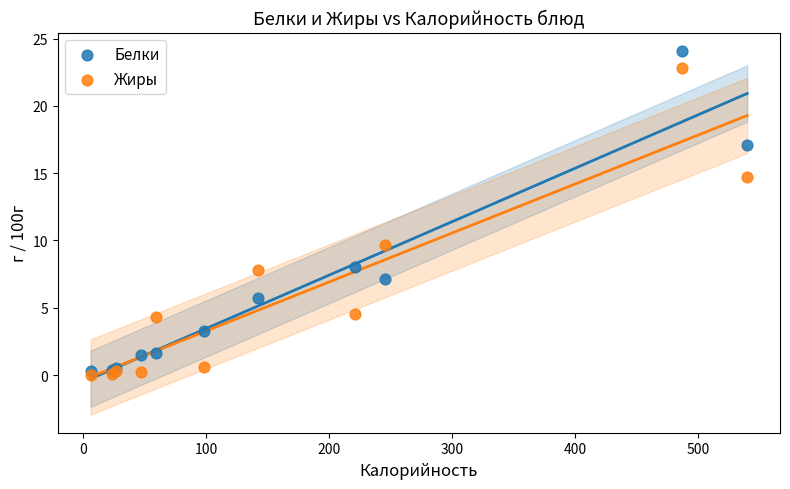

Which series contains the highest Y value?

Белки